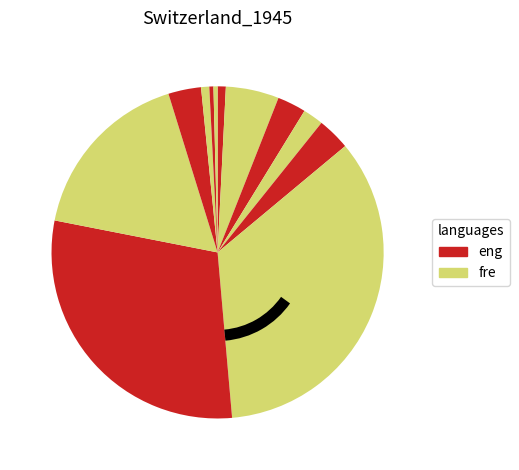

Does any single category account for the majority?

No